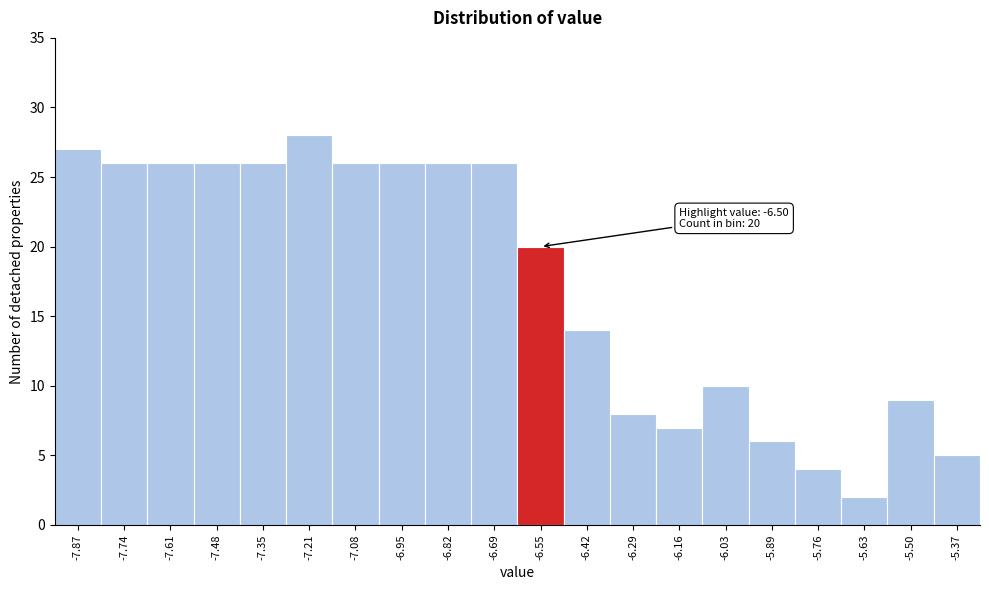

Which range on the x-axis has the tallest bar?

-7.280 to -7.148